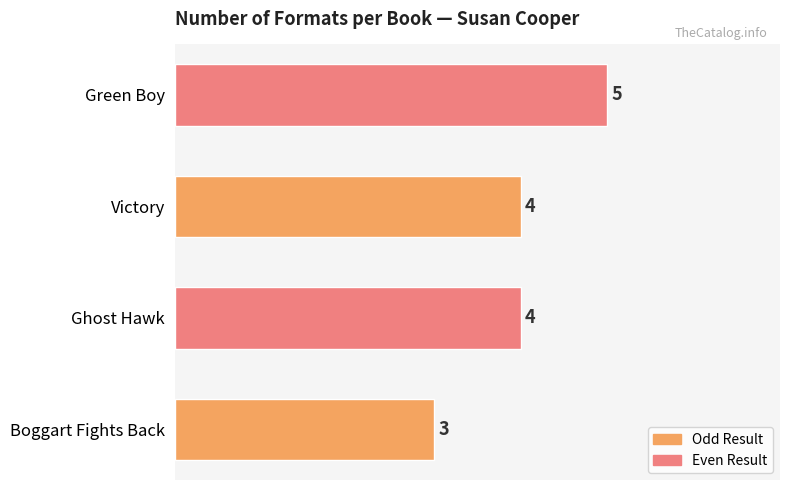

Between Victory and Green Boy, which is larger?

Green Boy